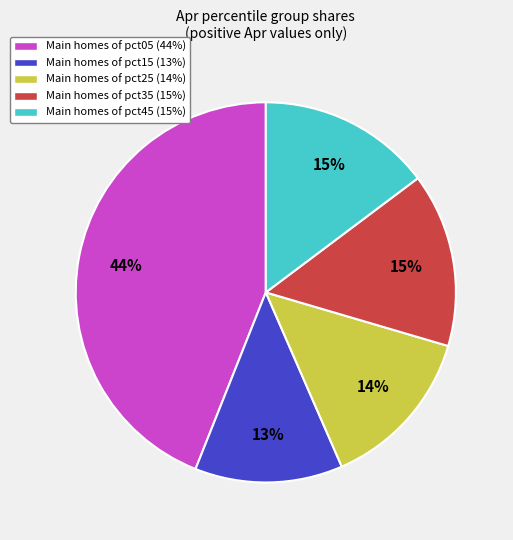

To the nearest percent, what is the average slice percentage?

20%